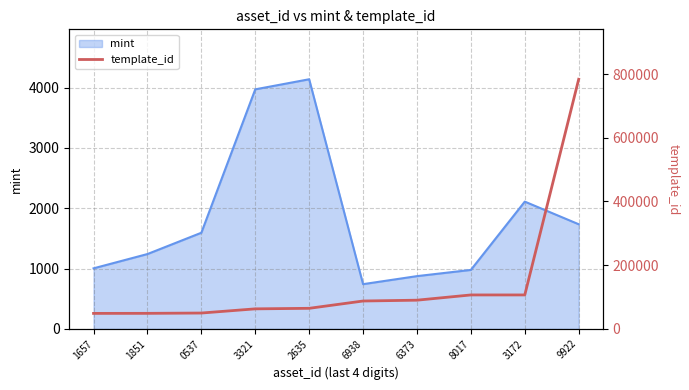

What is the maximum value shown in the chart?

783650